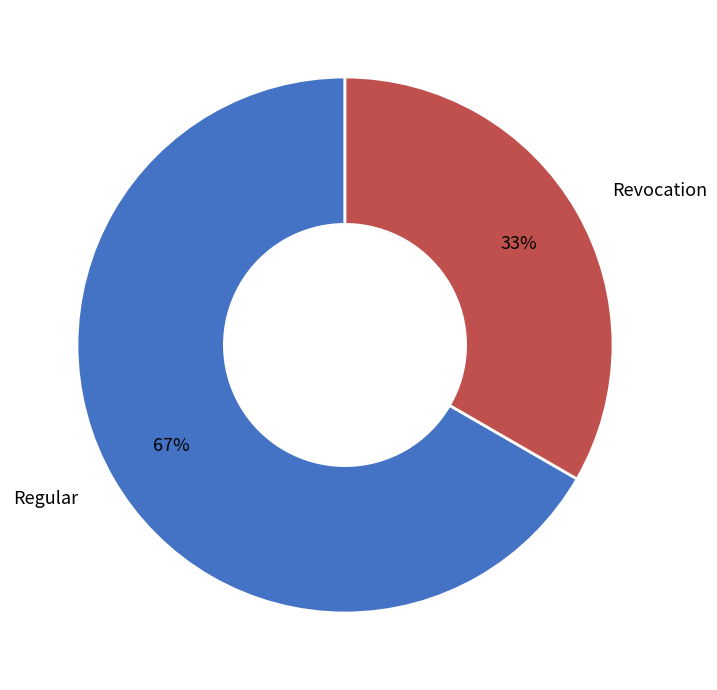

Do Regular and Revocation together represent more than half of the pie?

Yes